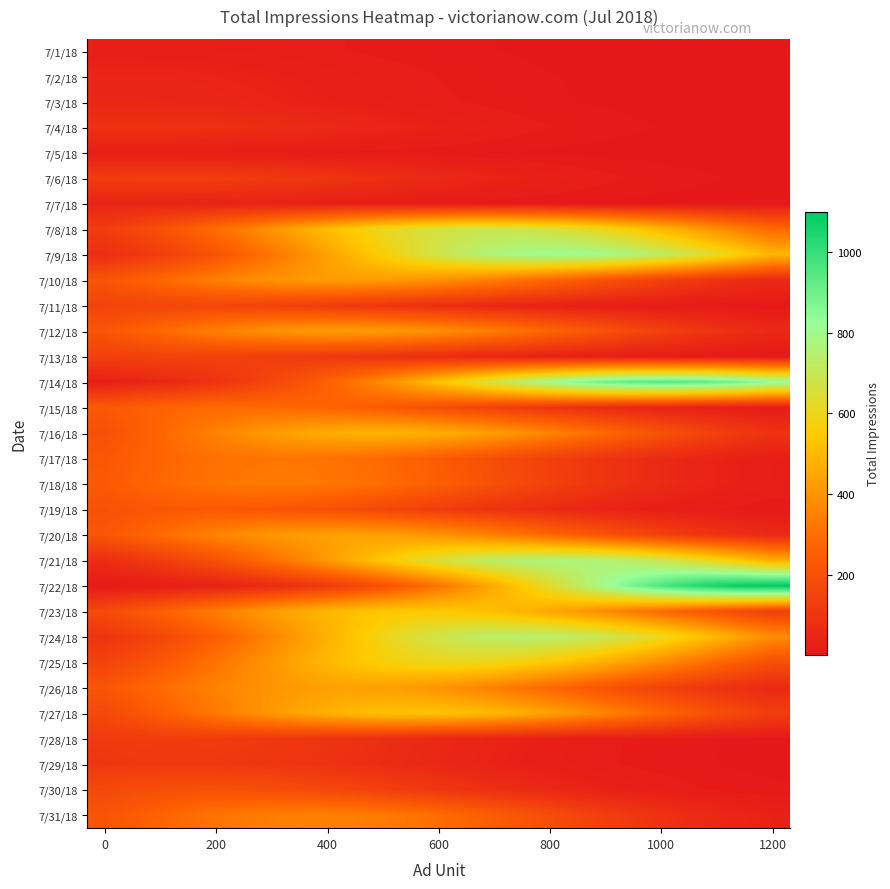

Which category has the lowest value across all series?

1200